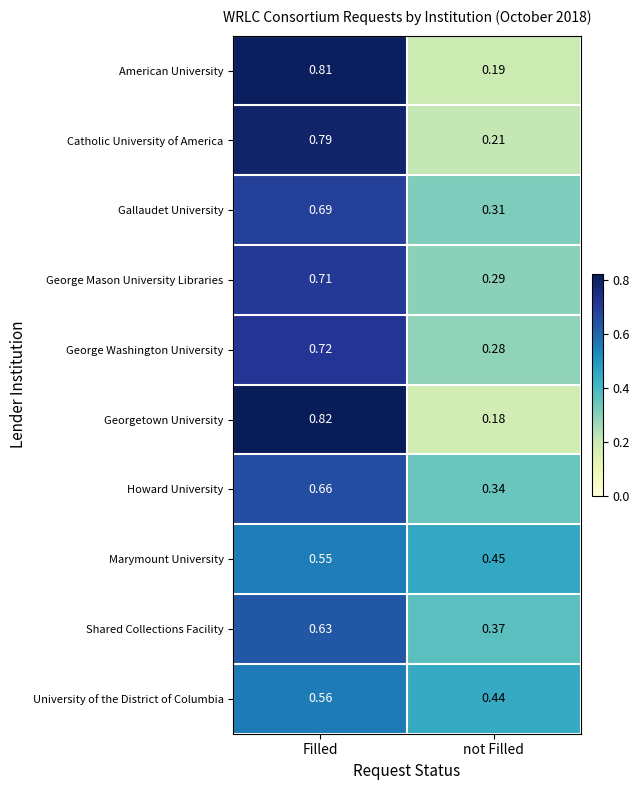

At which label is Marymount University closest to 0?

not Filled